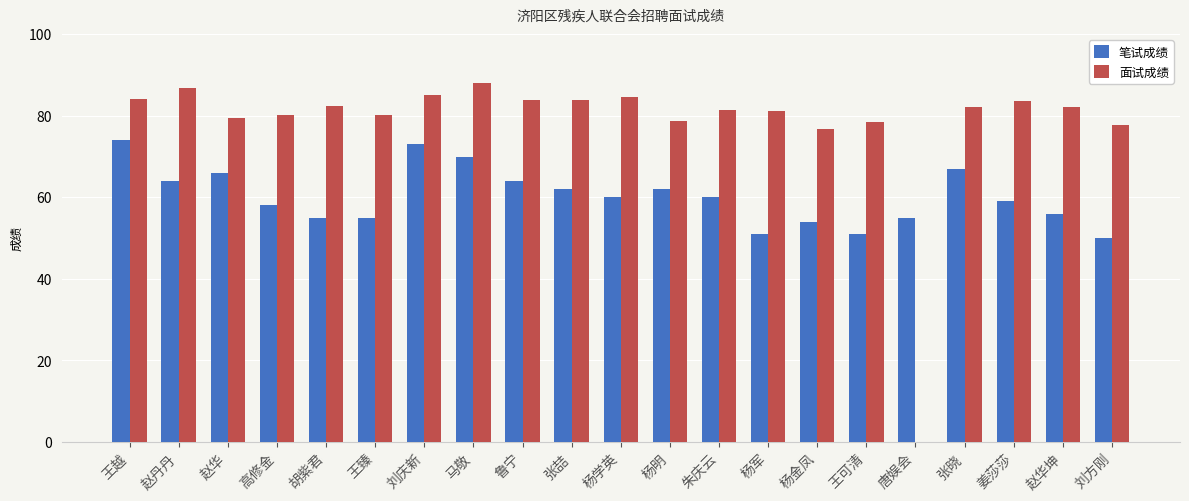

Is the value of 面试成绩 at 杨明 greater than the value of 笔试成绩 at 赵丹丹?

Yes